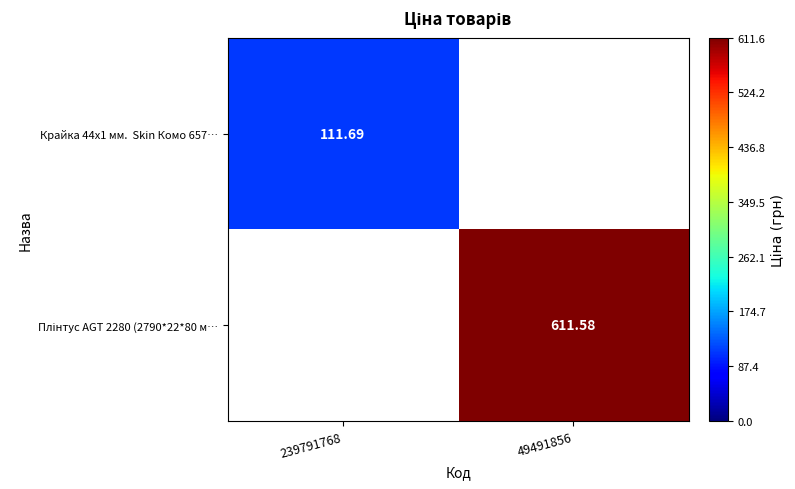

How many data points does each series have?

2